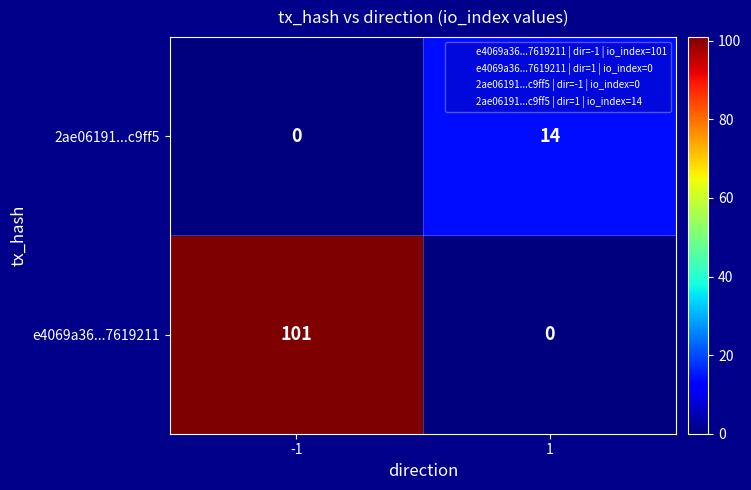

Which series changed the most between -1 and 1?

e4069a36...7619211